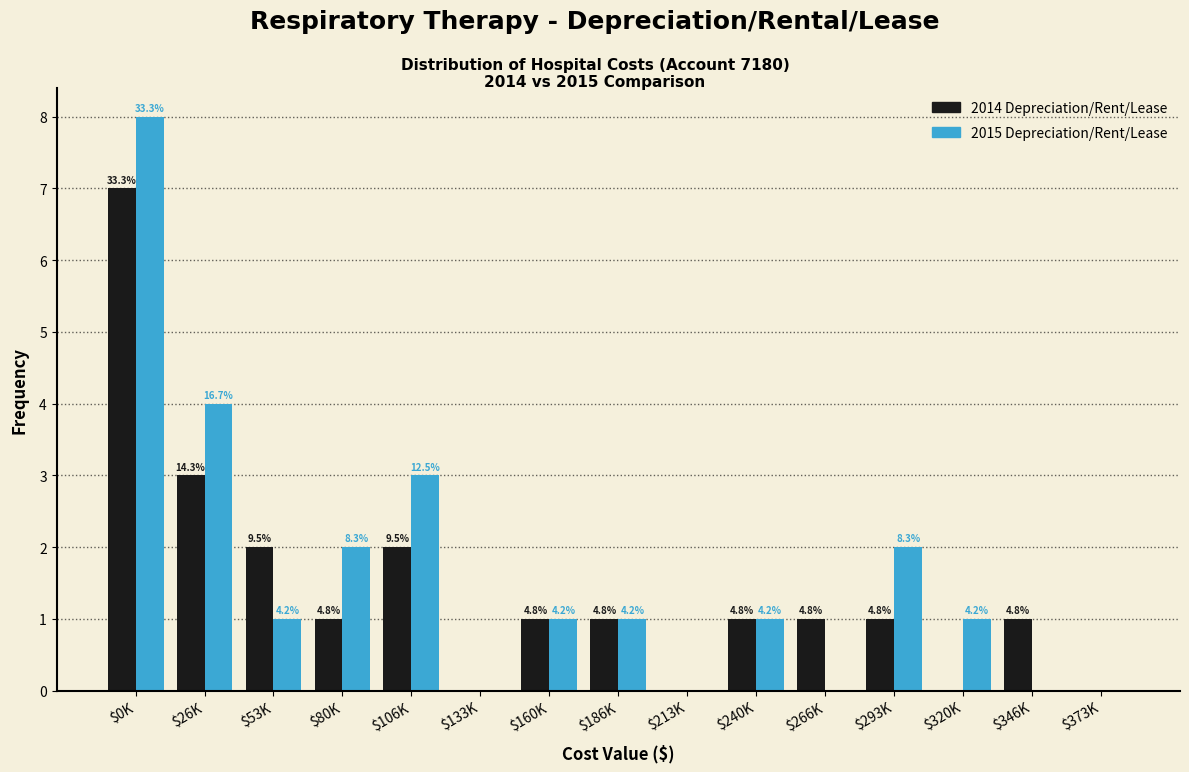

Are the bars grouped side by side (vs. stacked)?

Yes